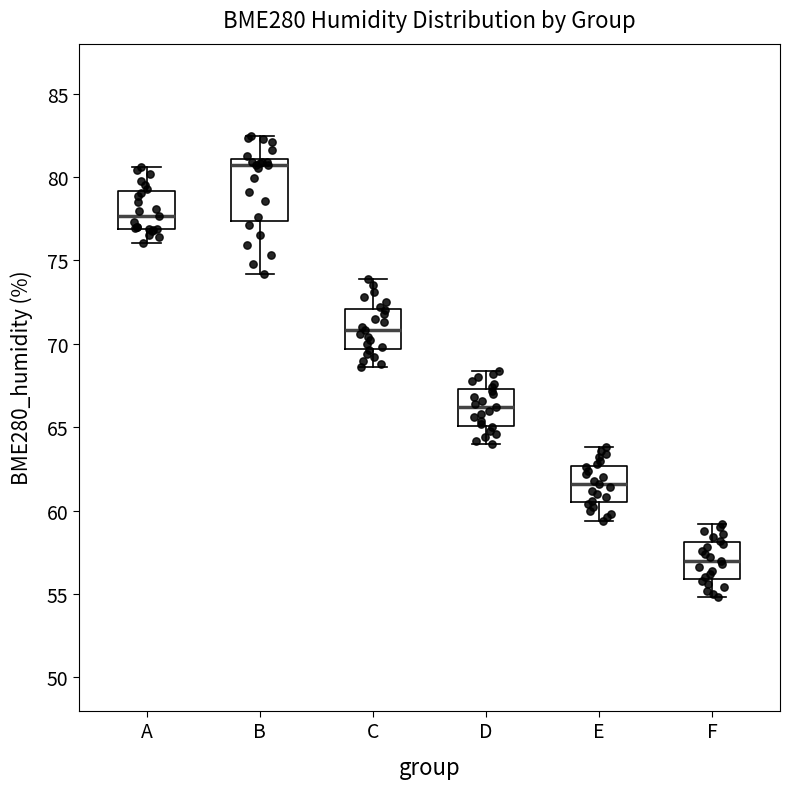

Where does the median line of the box for B sit on the y-axis? The values are not printed on the chart, so give them approximately, as read against the axis.

80.5